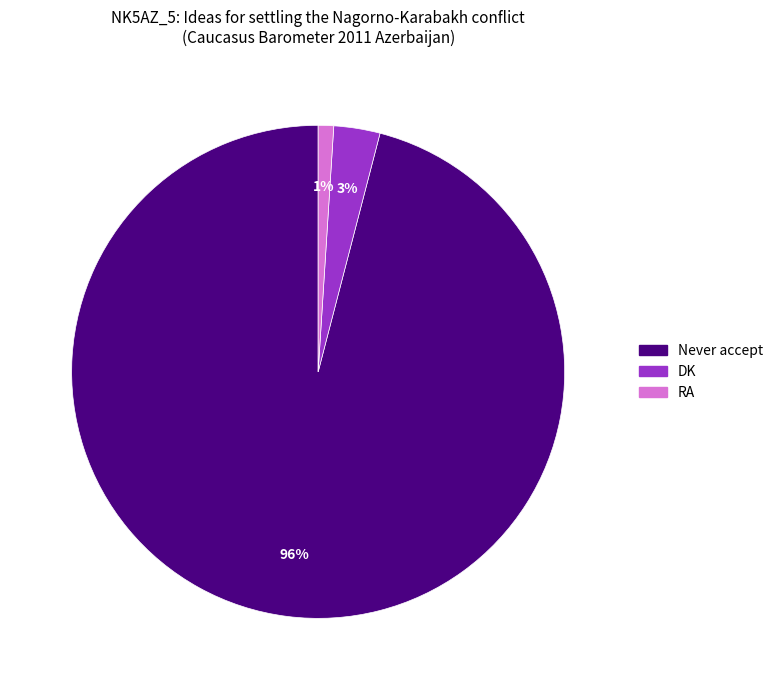

Is the sum of Never accept and DK greater than half?

Yes